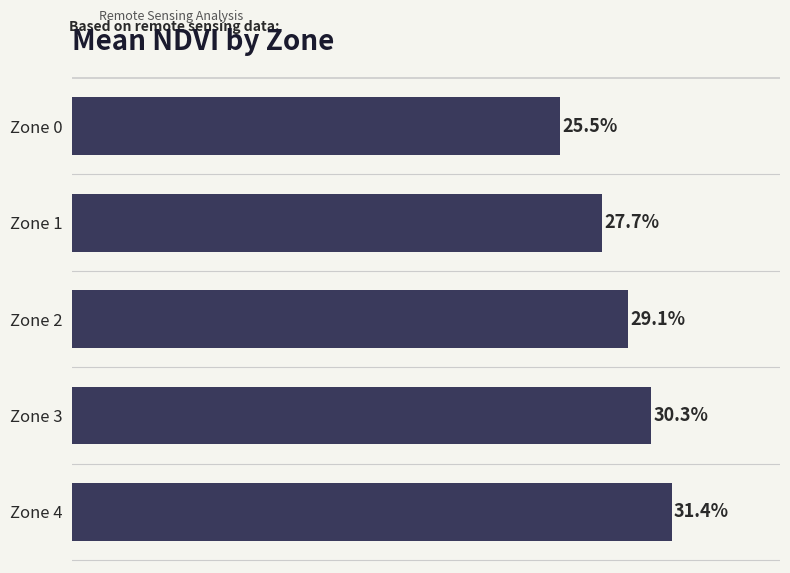

Does the chart contain any negative values?

No